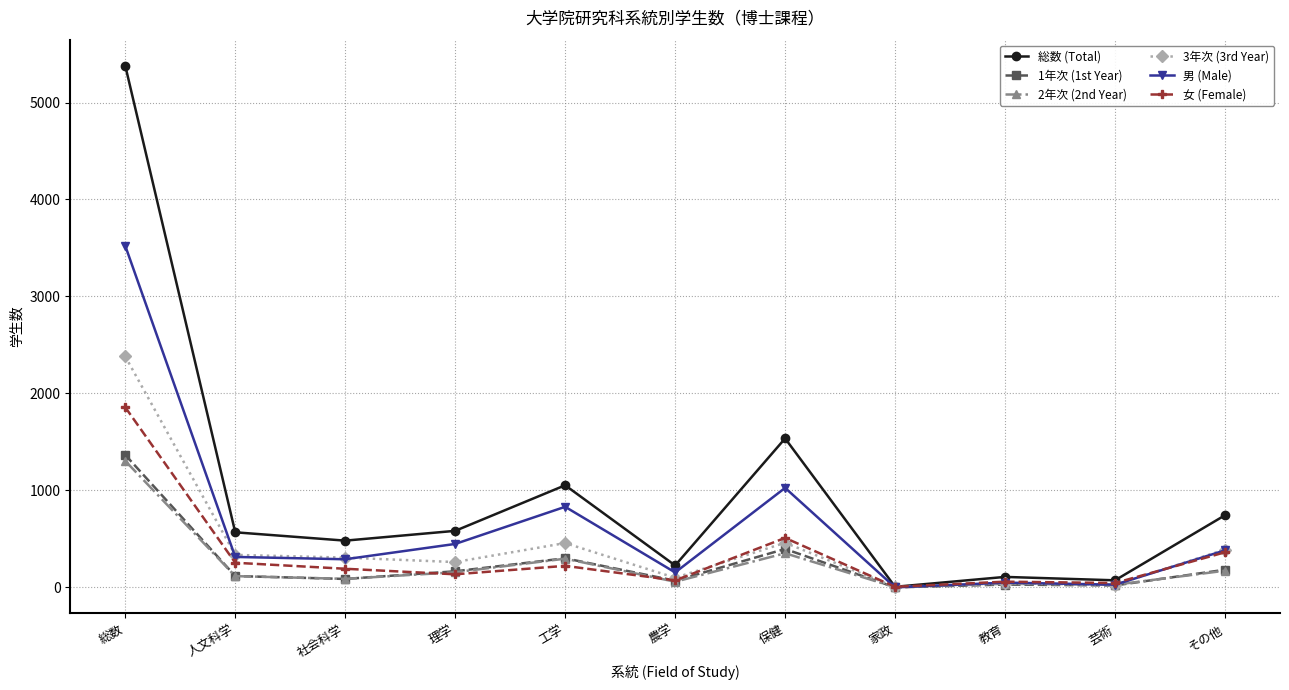

Which series changed the most between 社会科学 and 保健?

総数 (Total)